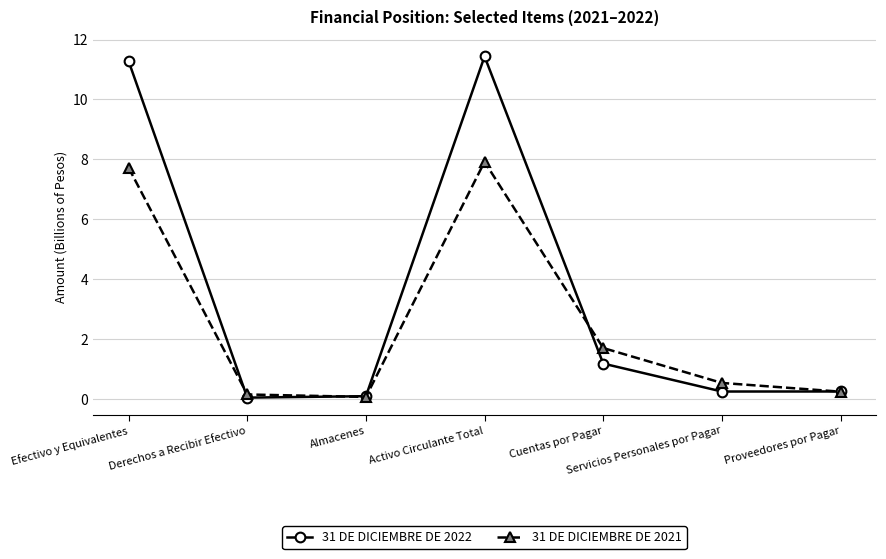

True or false: 31 DE DICIEMBRE DE 2021 and 31 DE DICIEMBRE DE 2022 intersect in this chart.

True